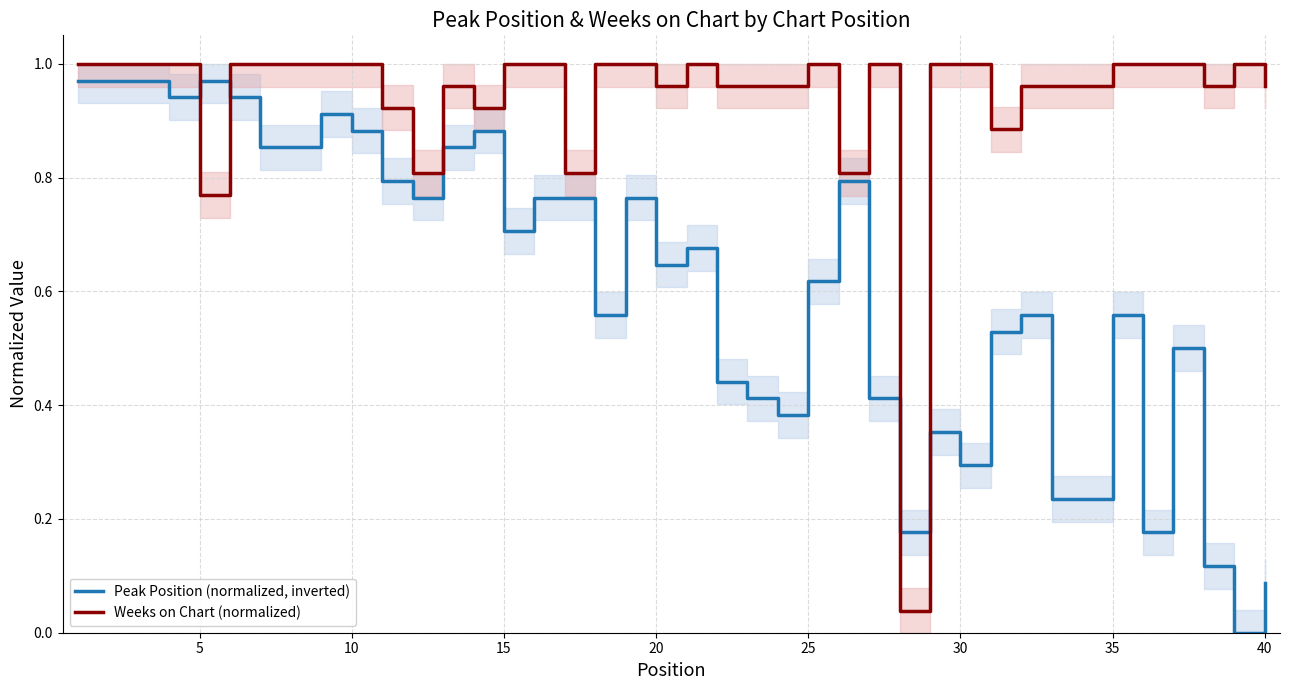

What are all the series names shown in the legend?

Peak Position (normalized, inverted), Weeks on Chart (normalized)